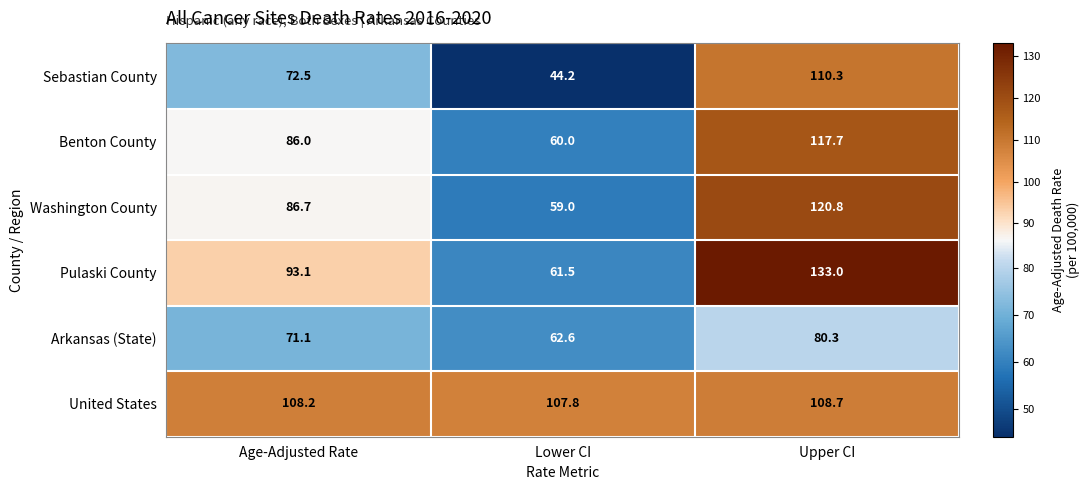

How many categories are shown in the chart?

3